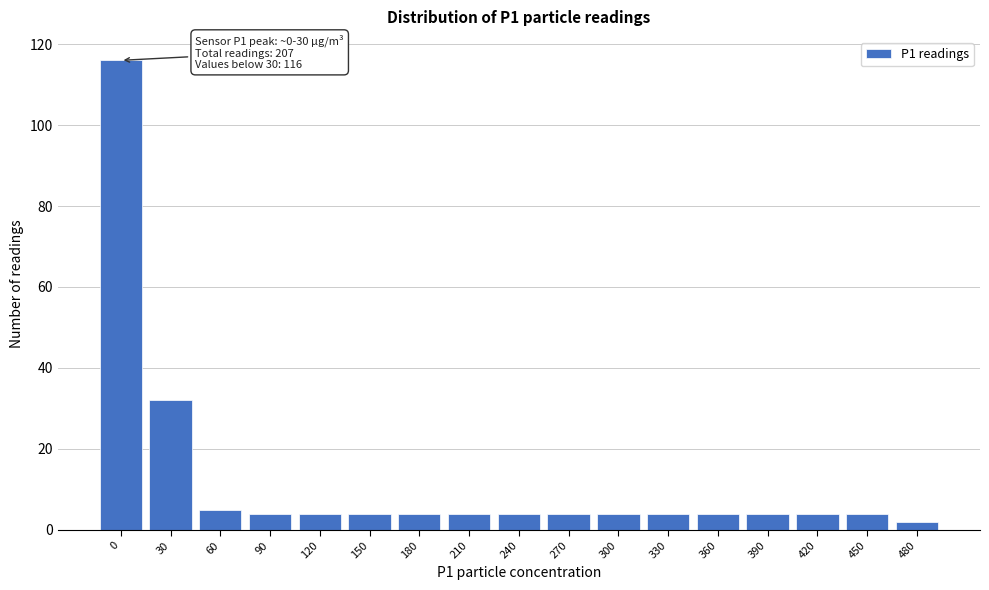

Reading left to right, what are all the values shown in this chart?

116	32	5	4	4	4	4	4	4	4	4	4	4	4	4	4	2